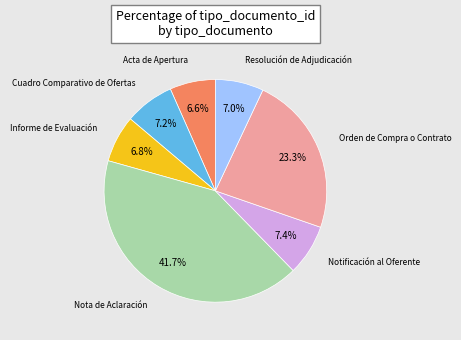

To the nearest percent, what percentage of the pie is Orden de Compra o Contrato?

23%